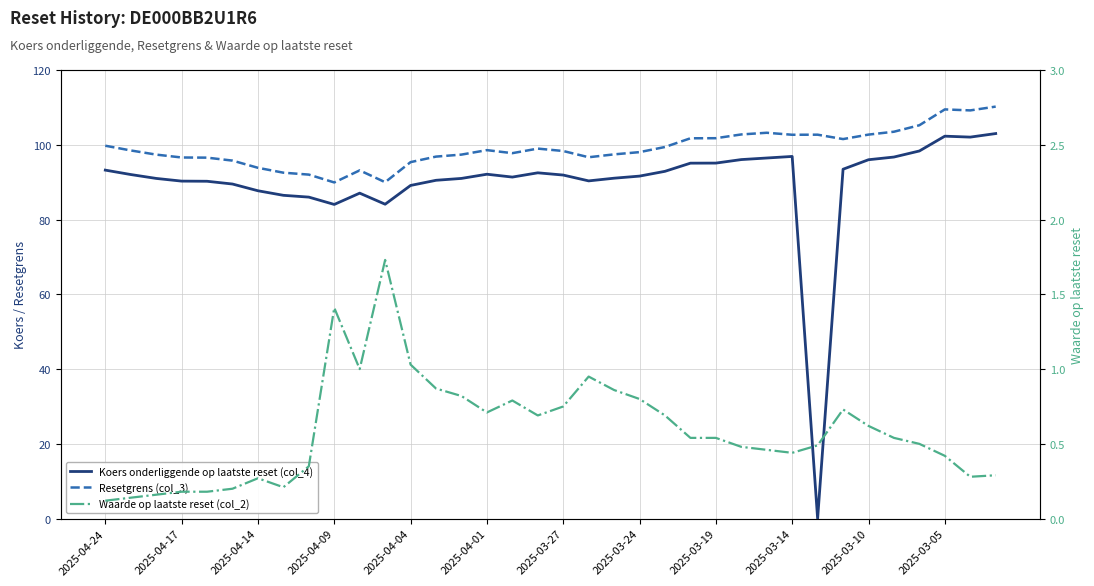

True or false: Waarde op laatste reset (col_2) has a value of 0.5 at 31.

True